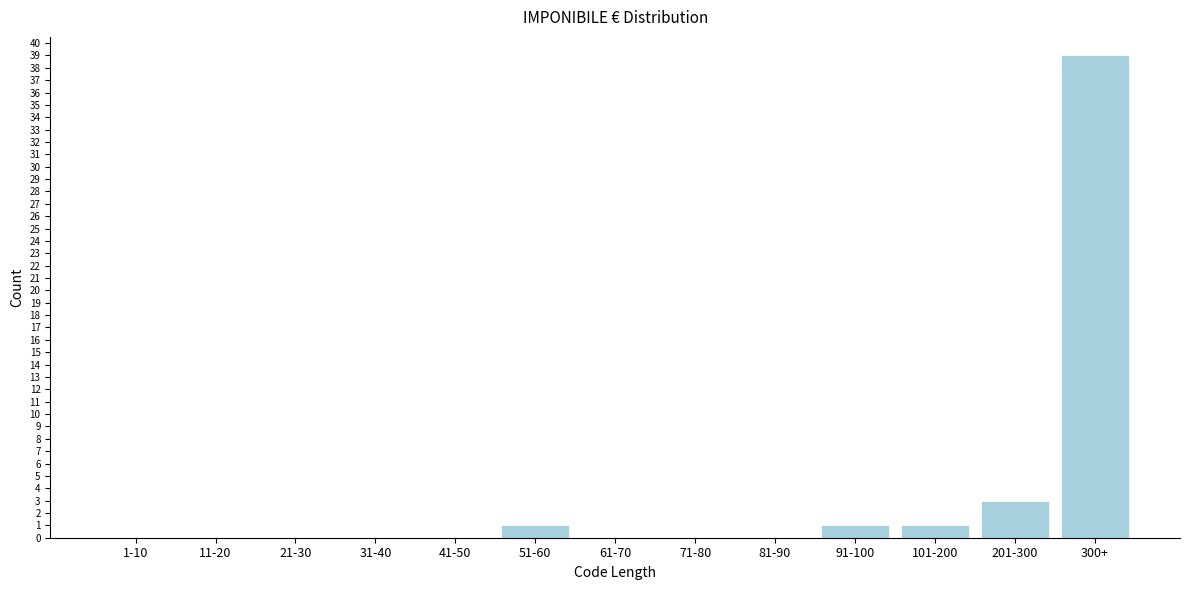

Reading left to right, what are all the values shown in this chart?

1-10=0	11-20=0	21-30=0	31-40=0	41-50=0	51-60=1	61-70=0	71-80=0	81-90=0	91-100=1	101-200=1	201-300=3	300+=39